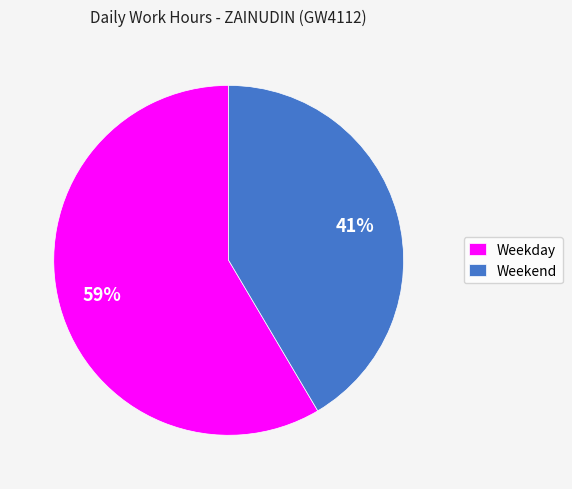

True or false: Weekend accounts for 36% of the total.

False